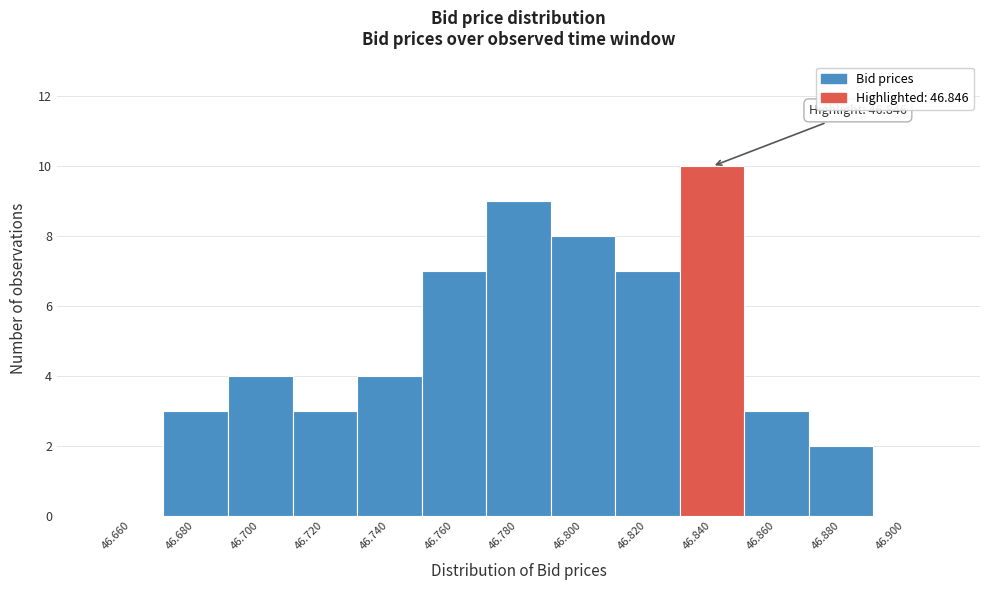

Reading left to right, extract all data points from this chart.

46.660=0	46.680=3	46.700=4	46.720=3	46.740=4	46.760=7	46.780=9	46.800=8	46.820=7	46.840=10	46.860=3	46.880=2	46.900=0